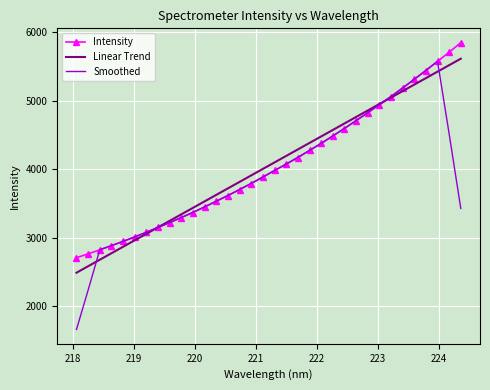

How many values in the Smoothed series exceed 3885?

17